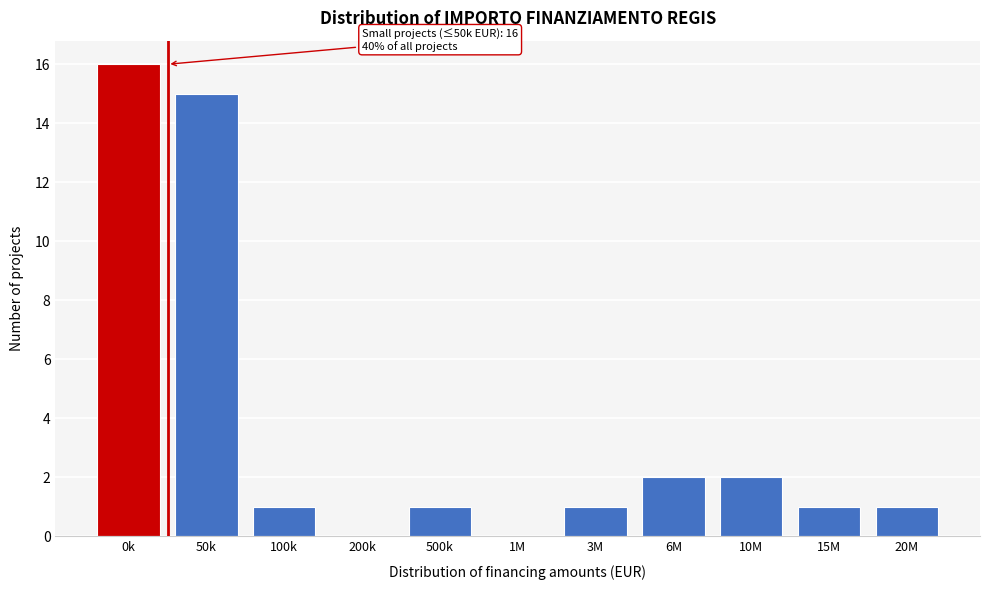

Reading left to right, what are all the values shown in this chart?

0k=16	50k=15	100k=1	200k=0	500k=1	1M=0	3M=1	6M=2	10M=2	15M=1	20M=1